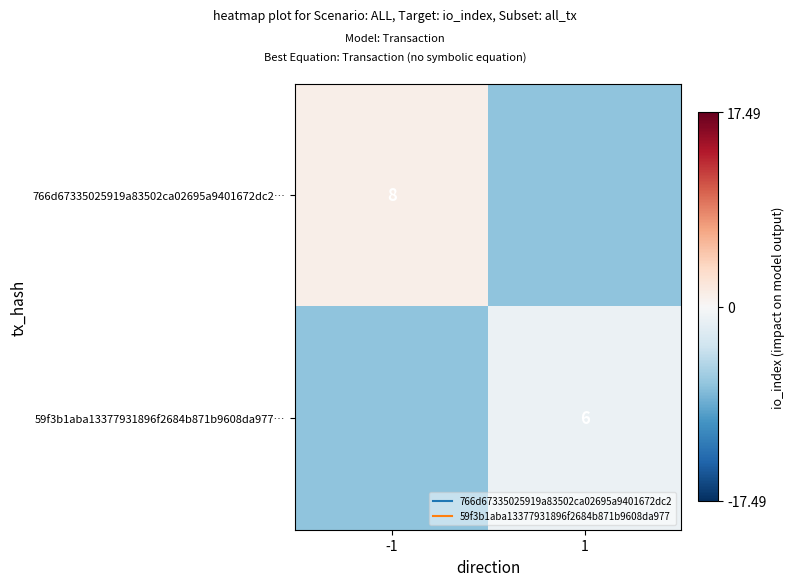

Which series has the widest spread of values?

766d67335025919a83502ca02695a9401672dc2…